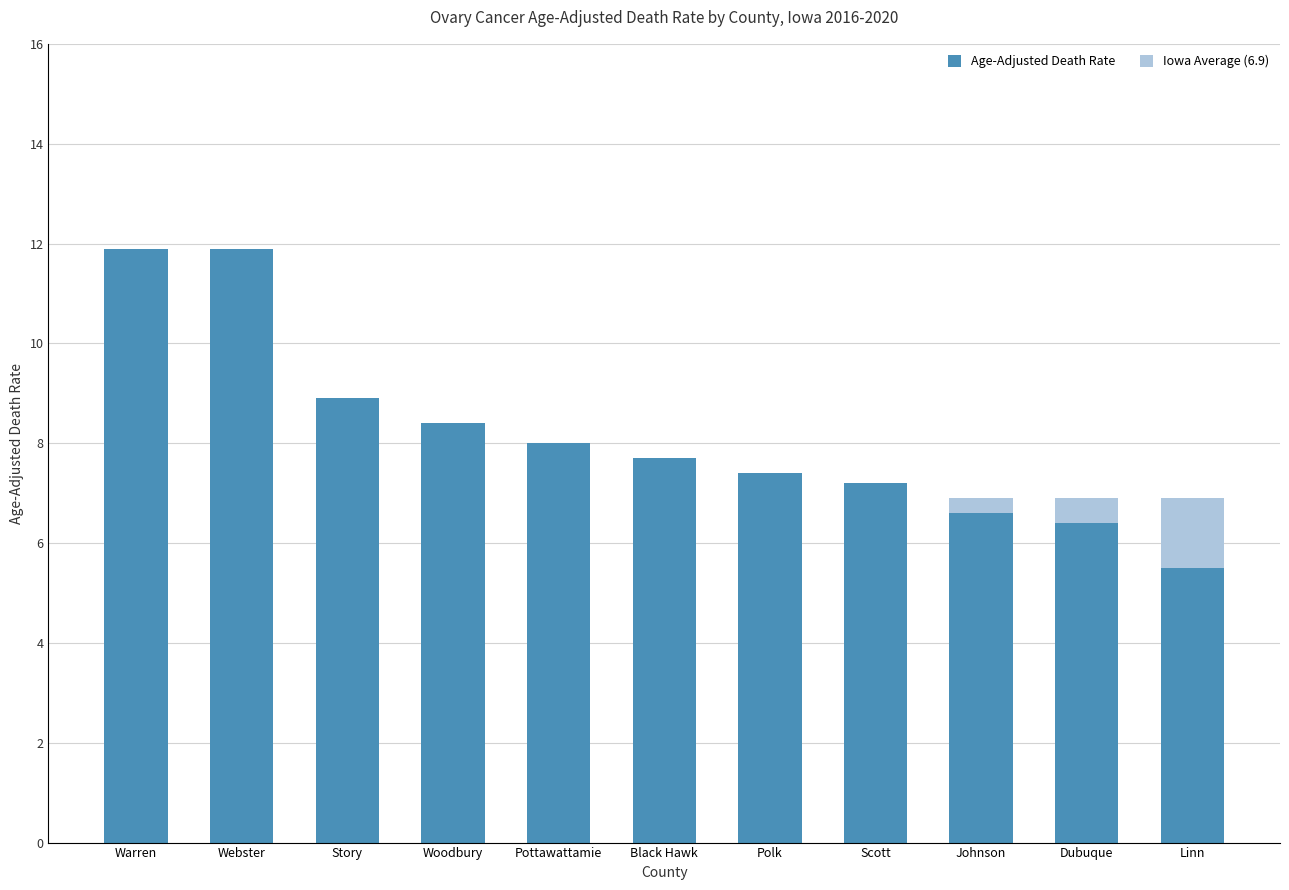

The value of Age-Adjusted Death Rate at Woodbury is 8.4. True or false?

True